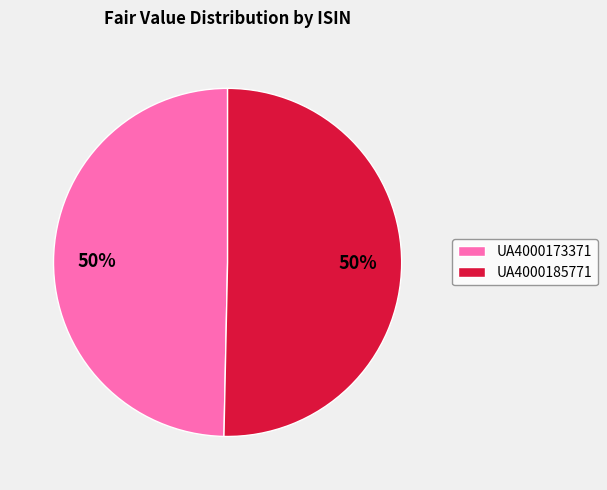

To the nearest percent, what is the combined percentage of UA4000185771 and UA4000173371?

100%